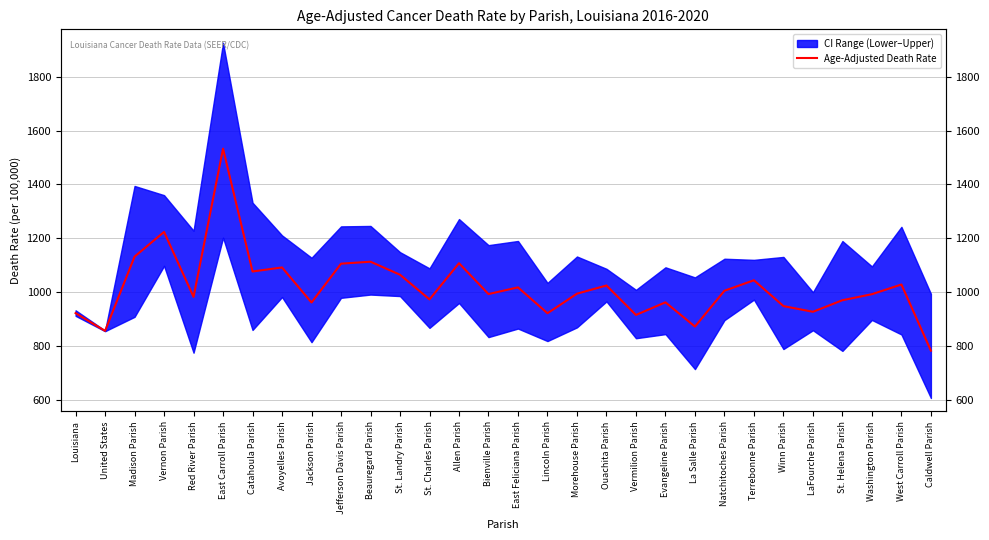

How many categories are shown in the chart?

30